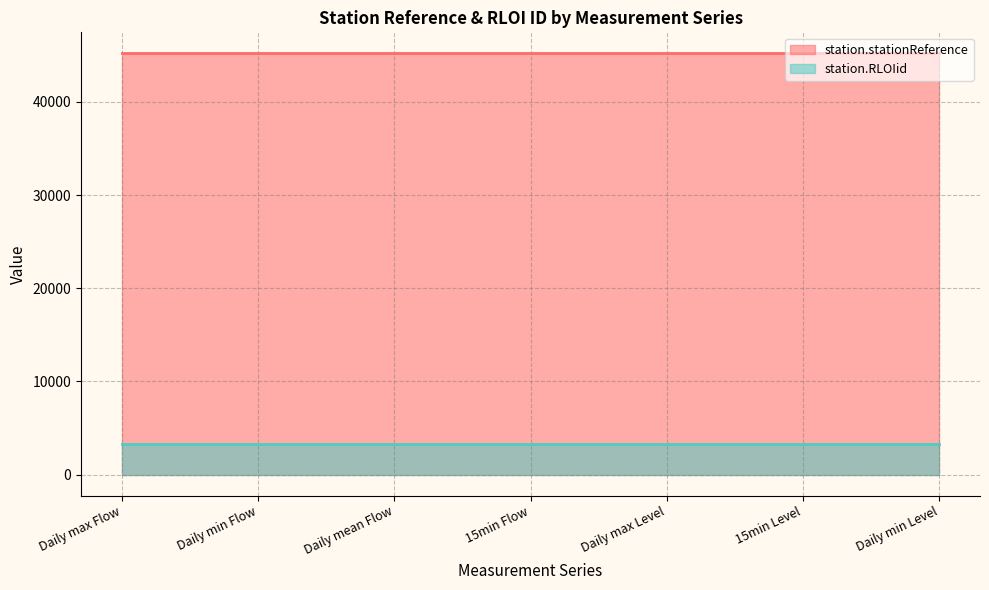

What is the difference between the highest and lowest values at 15min Level?

41979